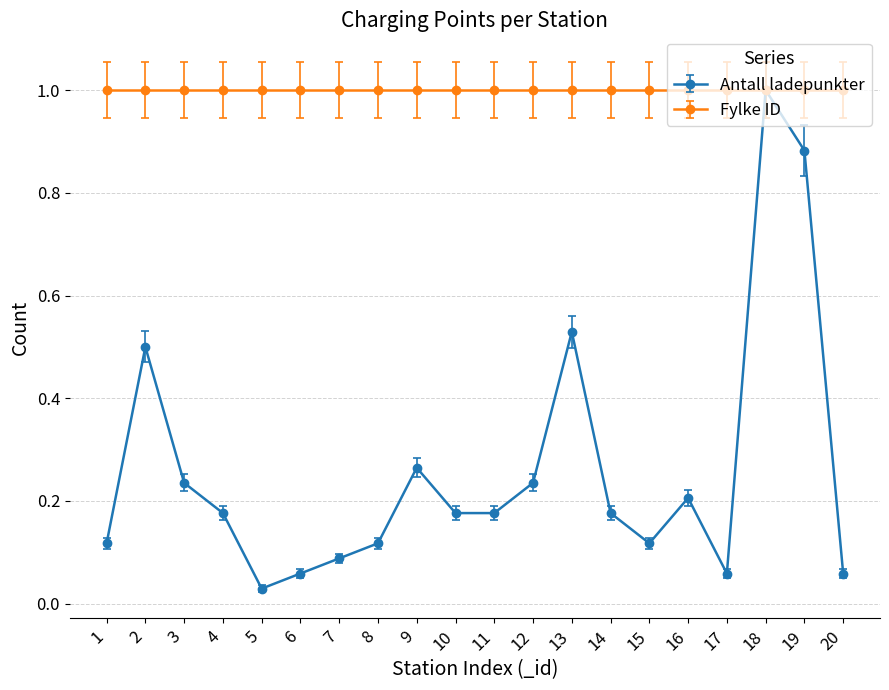

Rank the series by their average value, from lowest to highest.

Antall ladepunkter, Fylke ID